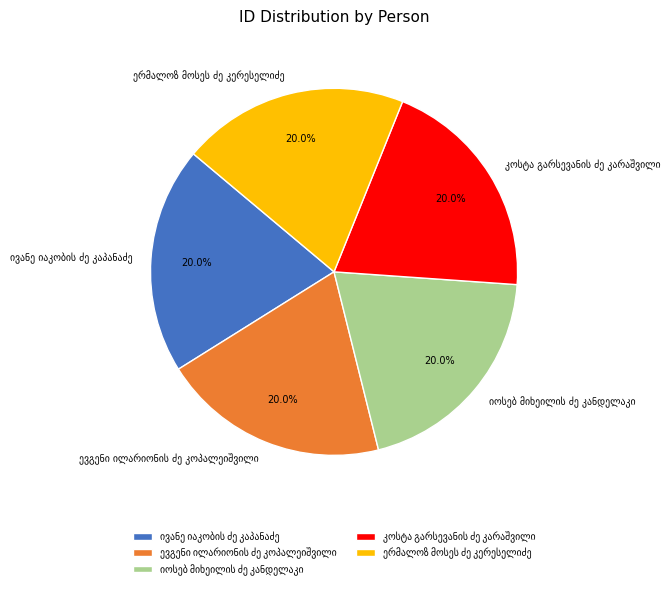

Is there a majority slice in this chart?

No